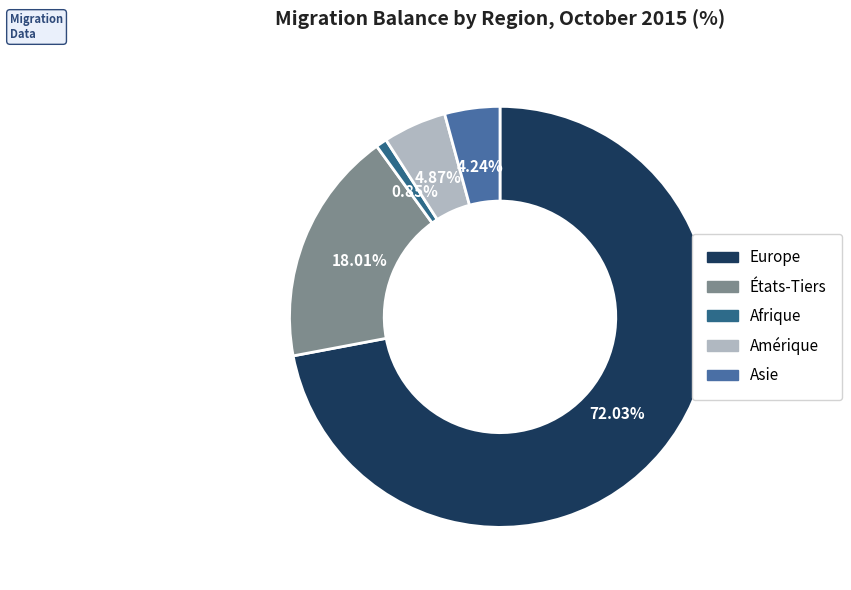

Count the number of slices in the pie.

5